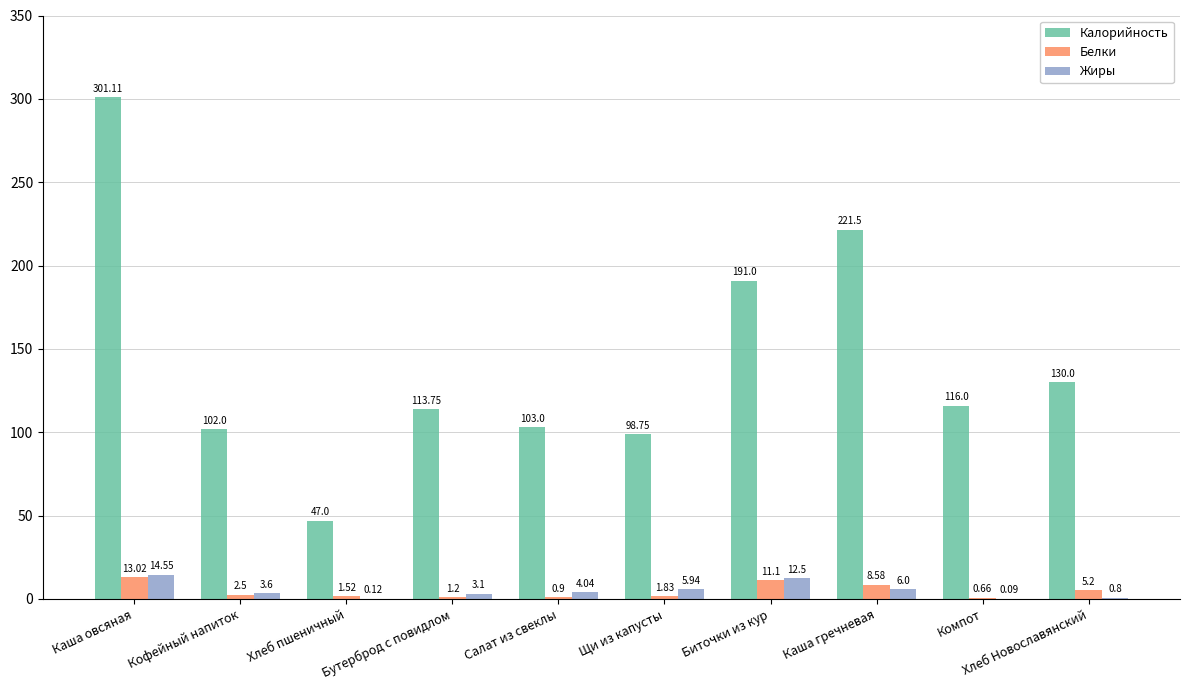

How many groups of bars are there?

10